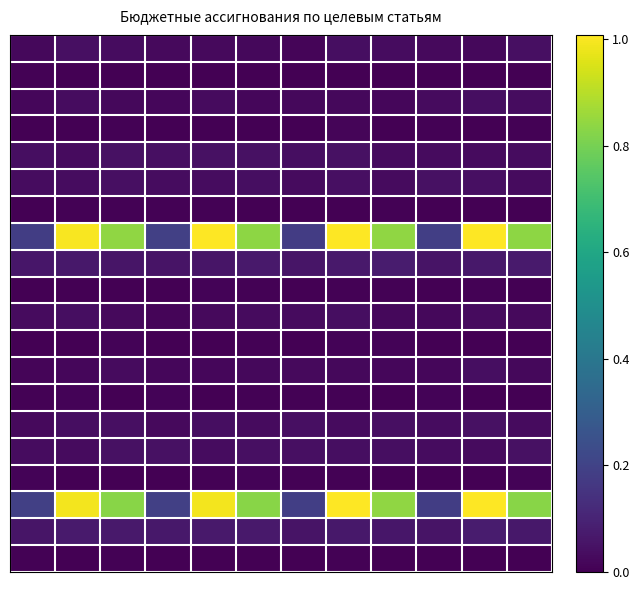

At how many categories does at least one series exceed 0?

12